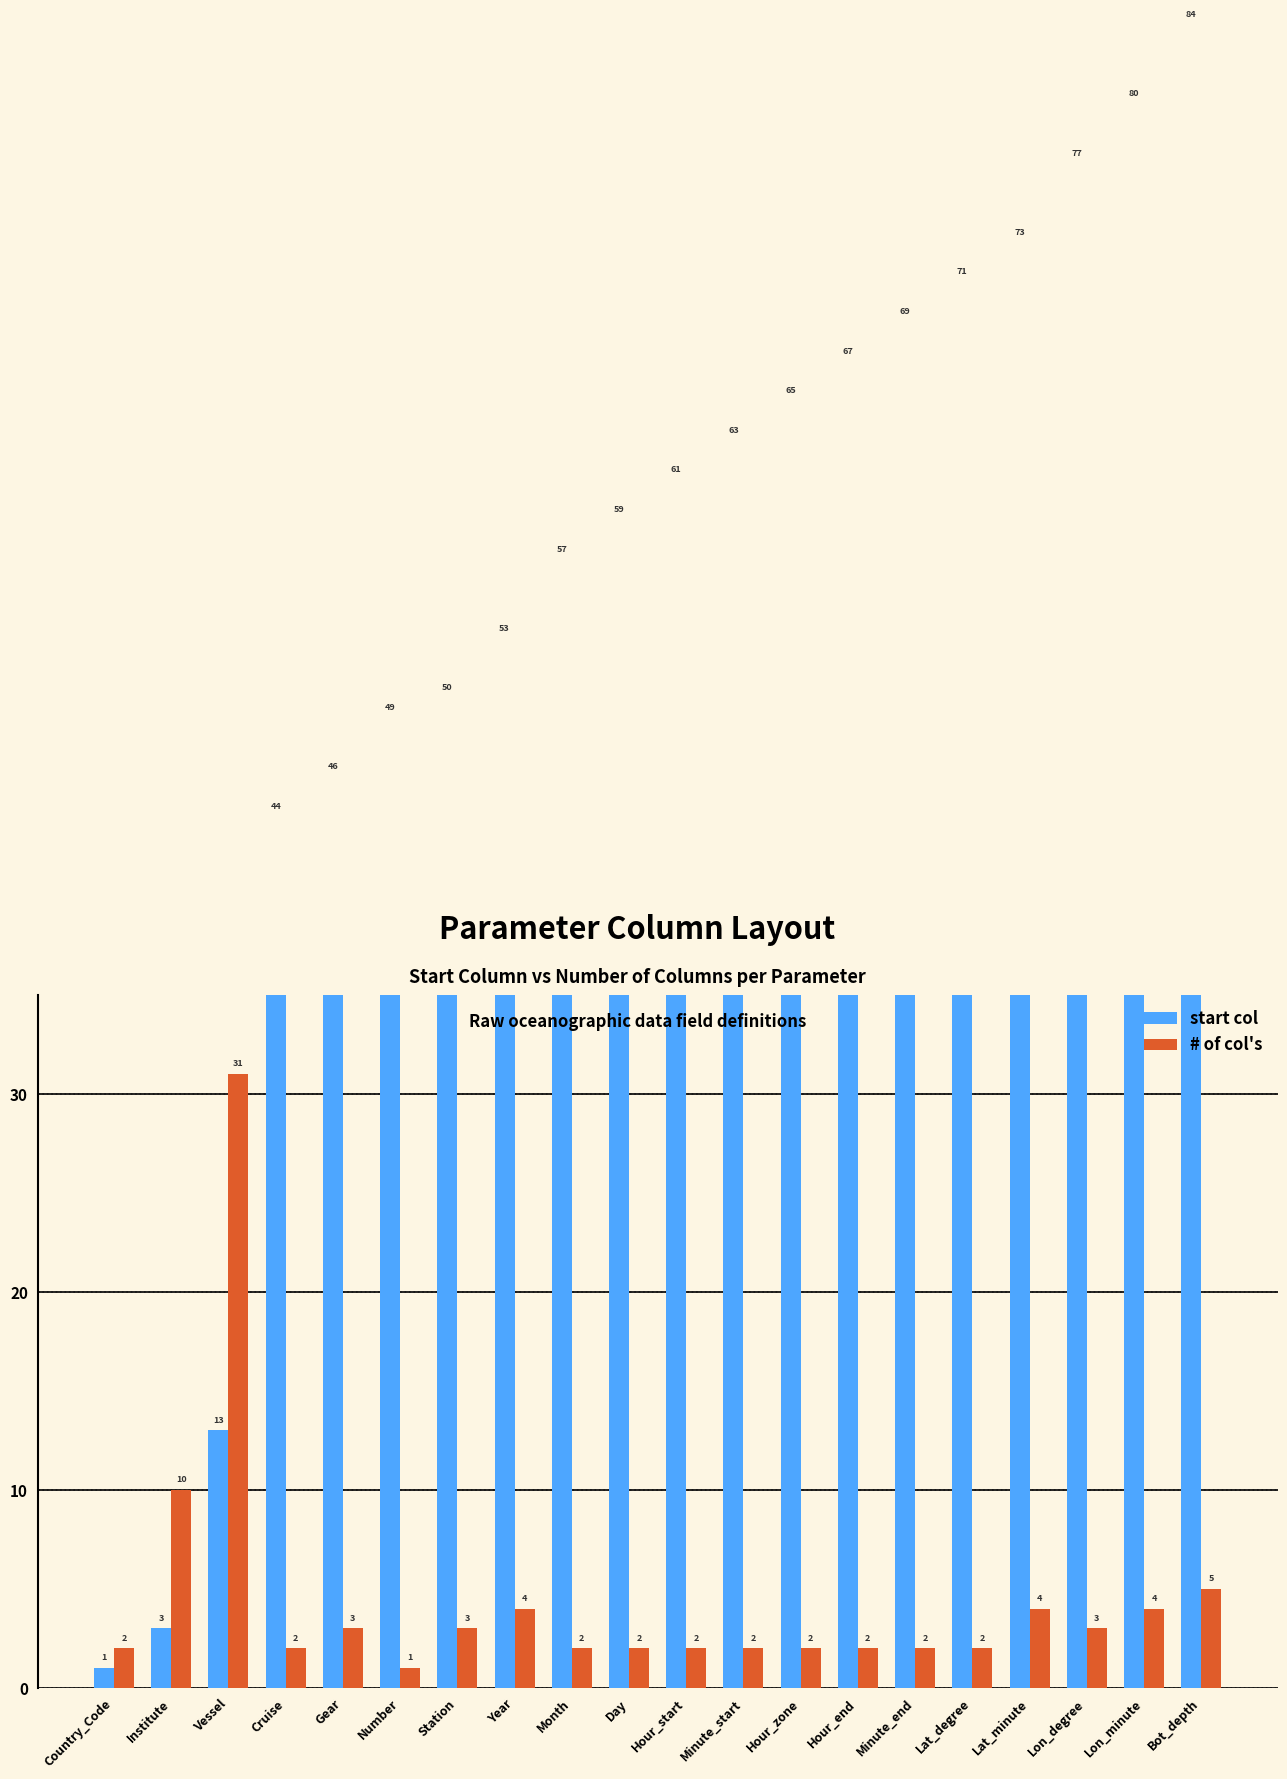

What is the value of the start col bar at the 10th from the left?

59